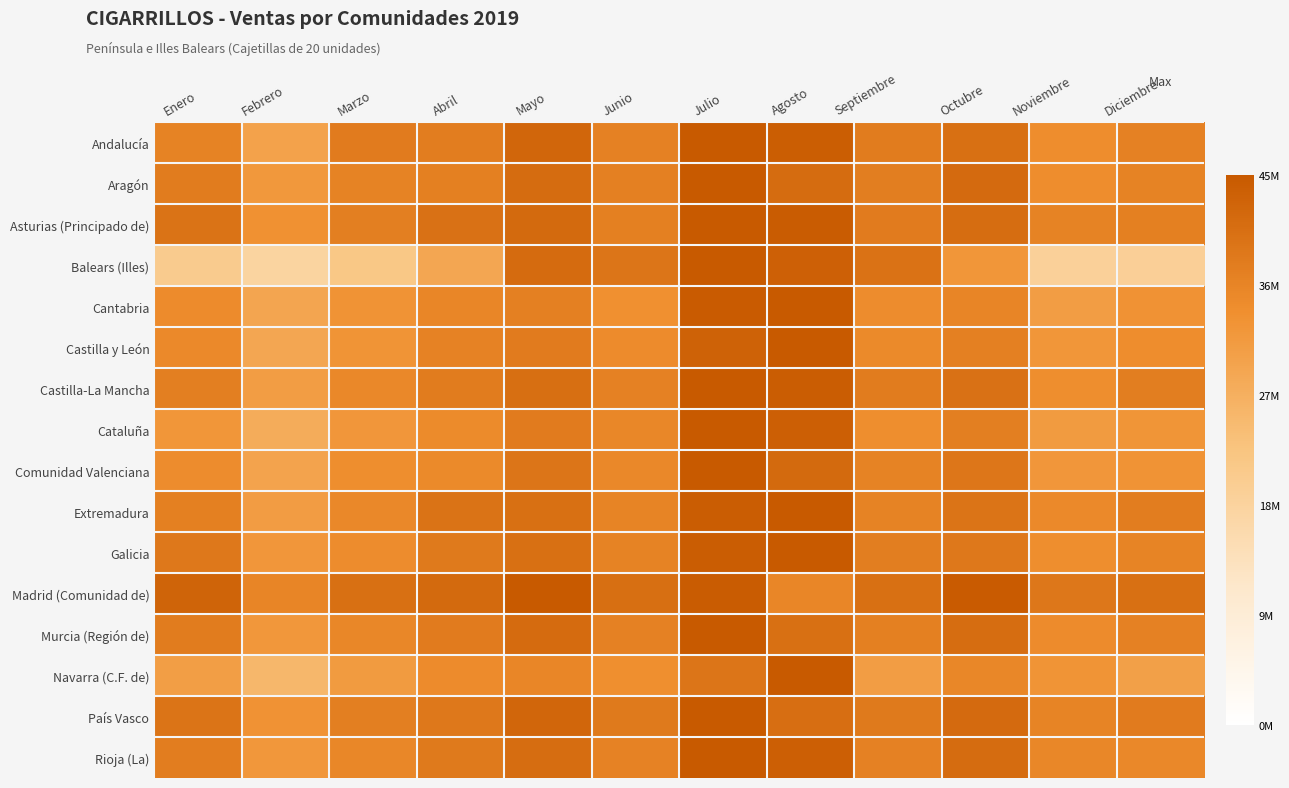

Which series has the largest total across all categories?

Madrid (Comunidad de)